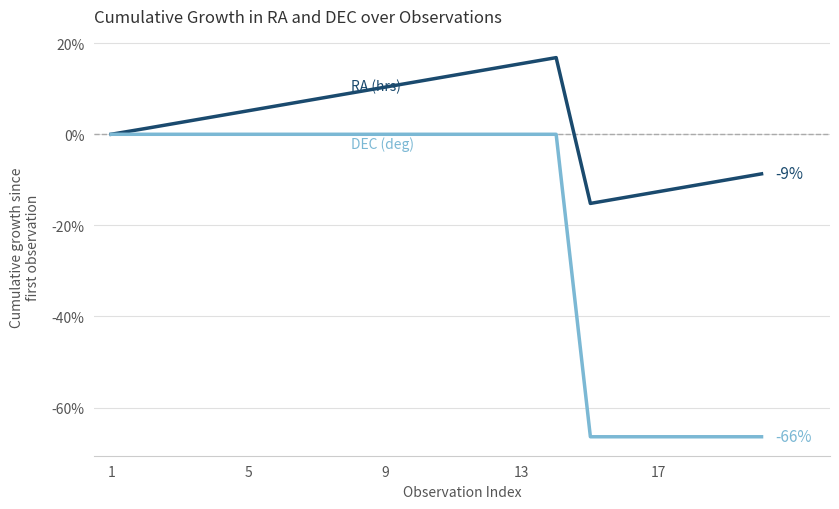

What is the greatest value displayed?

16.8